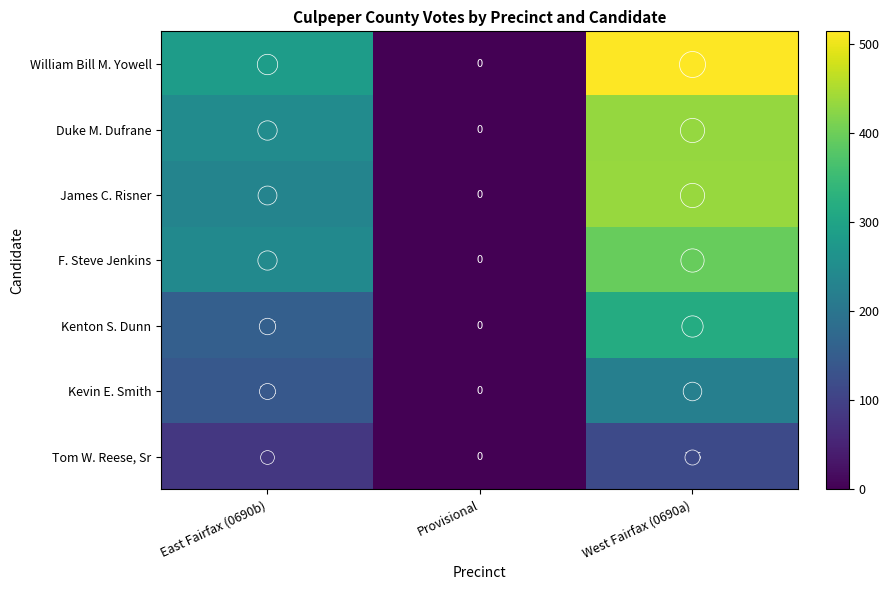

Is it true that Kenton S. Dunn equals 271 at East Fairfax (0690b)?

False